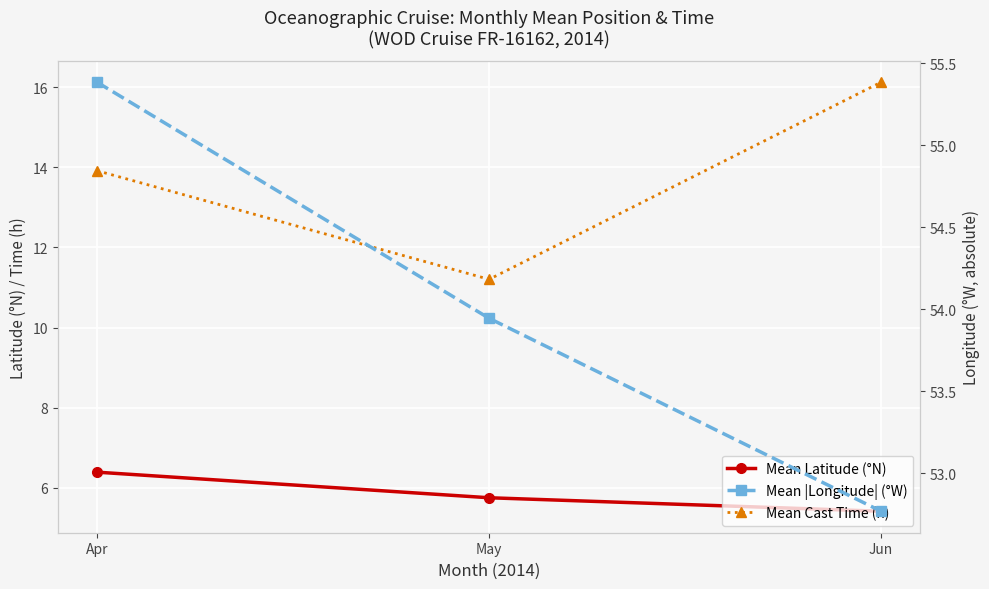

What is the difference between the maximum and minimum values in the Mean |Longitude| (°W) series?

2.6